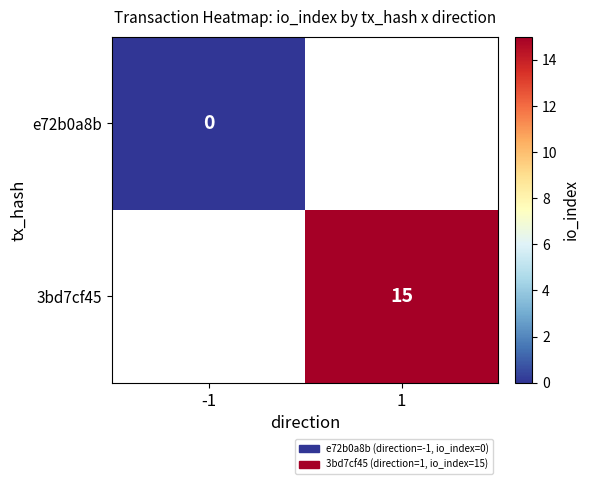

The value of 3bd7cf45 at 1 is 23. True or false?

False